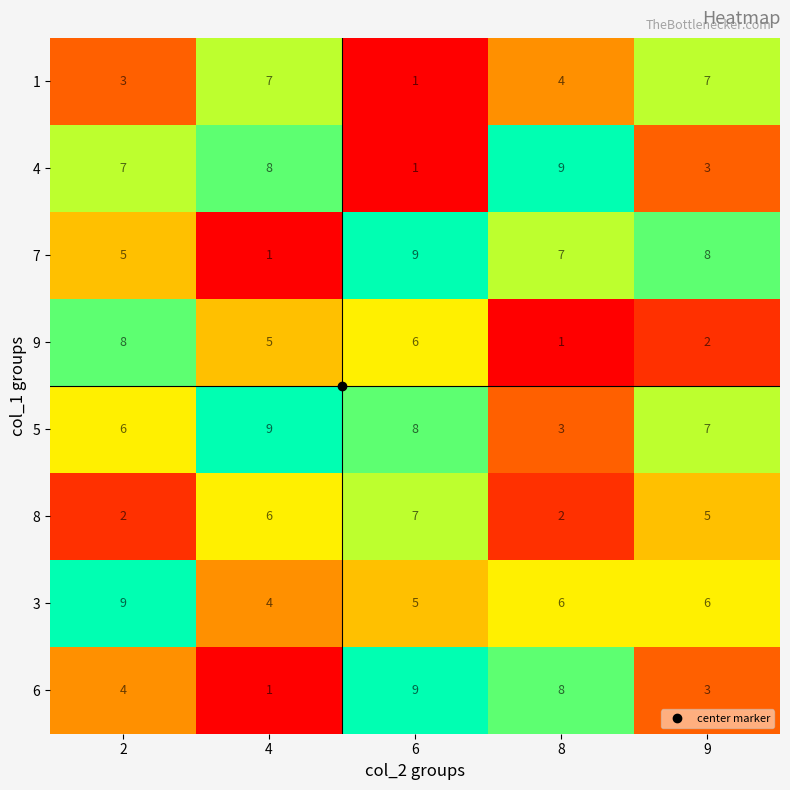

What is the highest value of the 8 series?

7